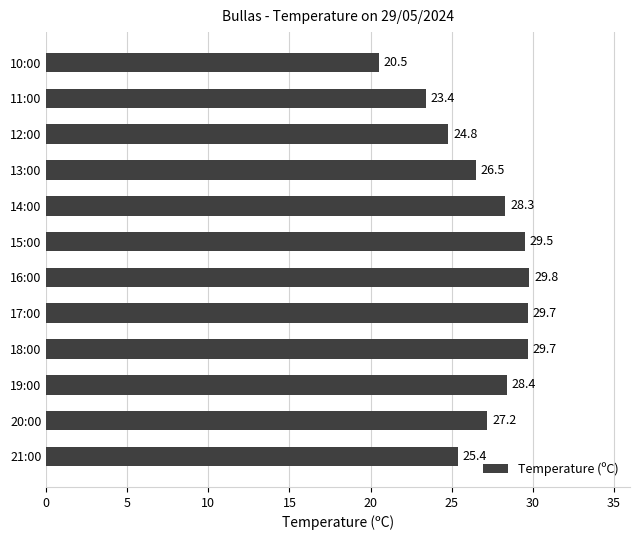

Reading top to bottom, what are all the values shown in this chart?

10:00=20.5	11:00=23.4	12:00=24.8	13:00=26.5	14:00=28.3	15:00=29.5	16:00=29.8	17:00=29.7	18:00=29.7	19:00=28.4	20:00=27.2	21:00=25.4